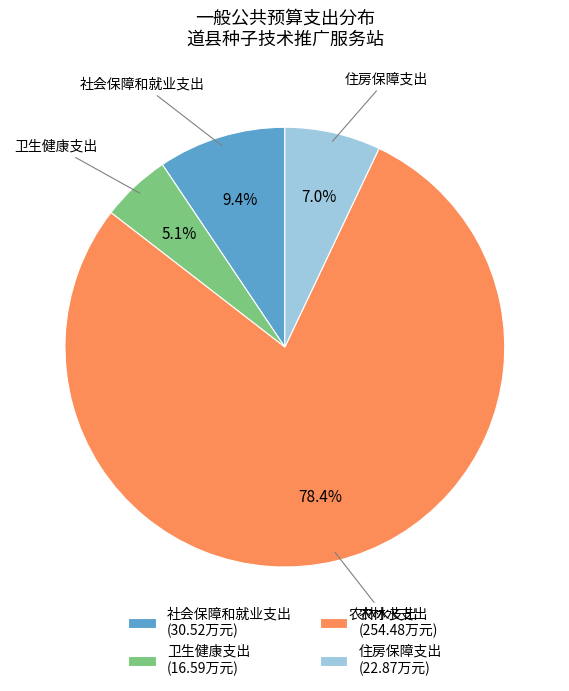

To the nearest percent, what portion does 卫生健康支出 represent?

5%